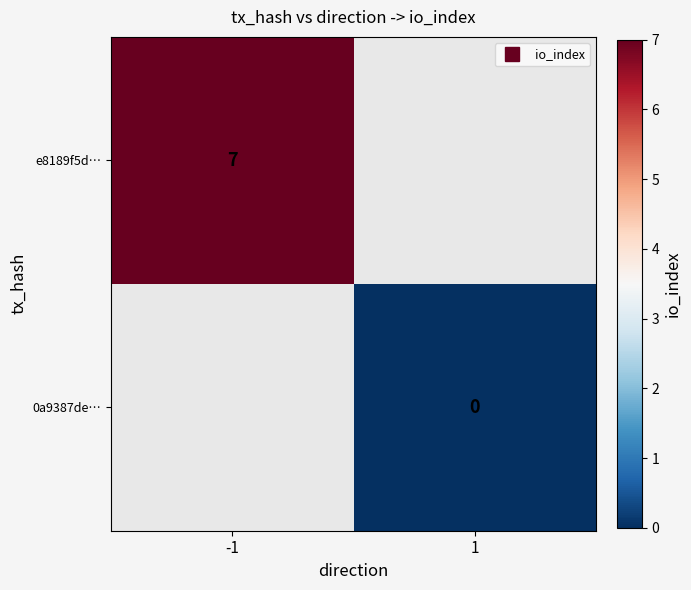

Which series has the largest range (max minus min)?

e8189f5d…